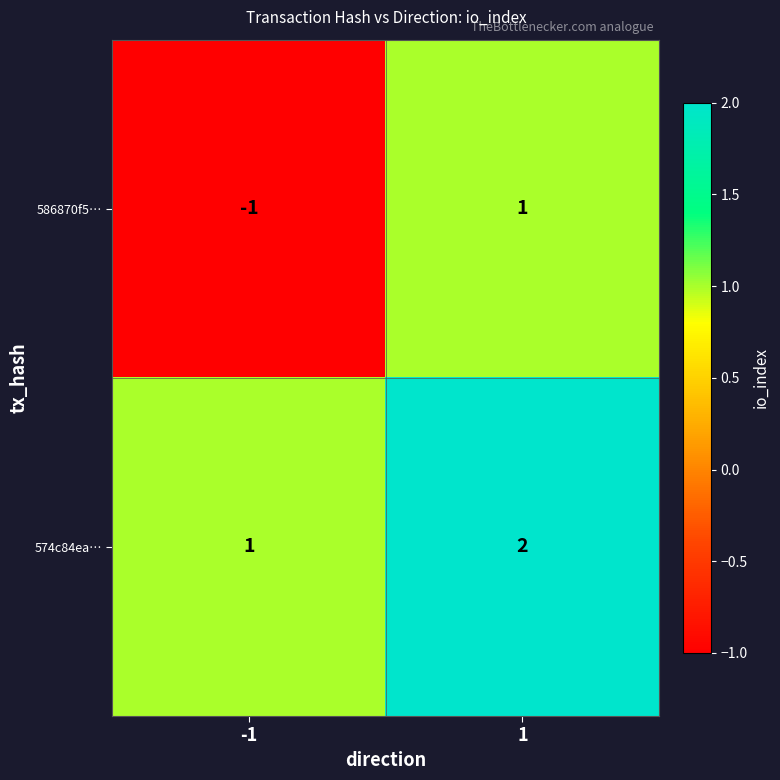

The value of 574c84ea… at 1 is 2. True or false?

True